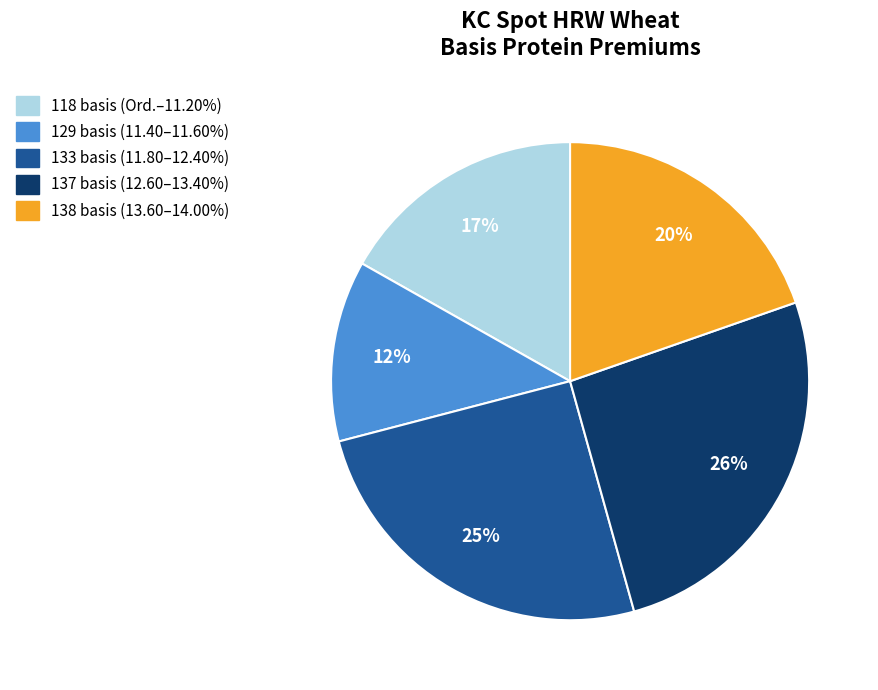

Is there any slice that represents more than half of the pie?

No